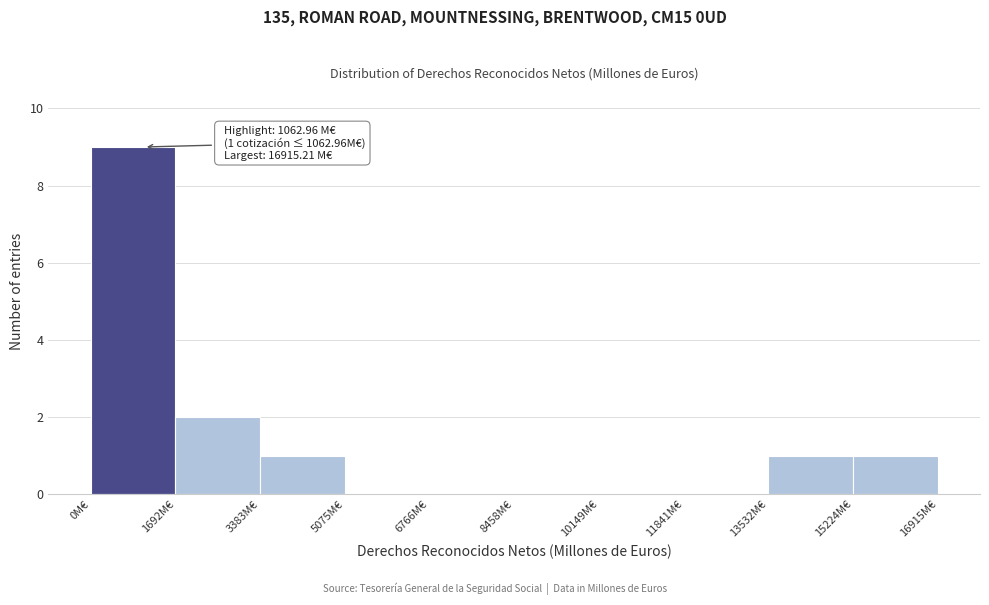

Which range on the x-axis has the tallest bar?

0 to 1600